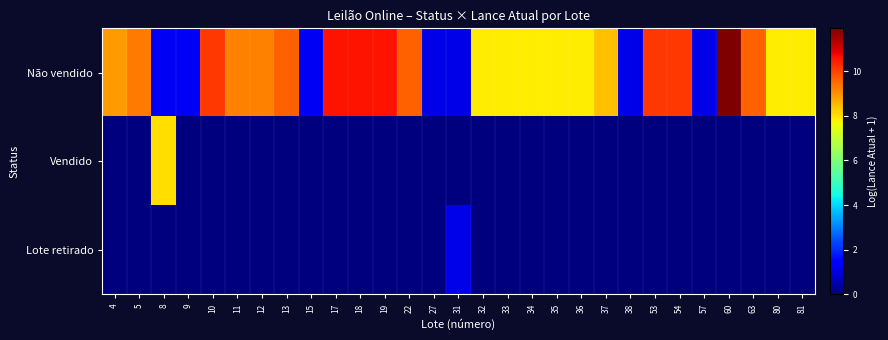

Rank the series by their maximum value, from lowest to highest.

Lote retirado, Vendido, Não vendido